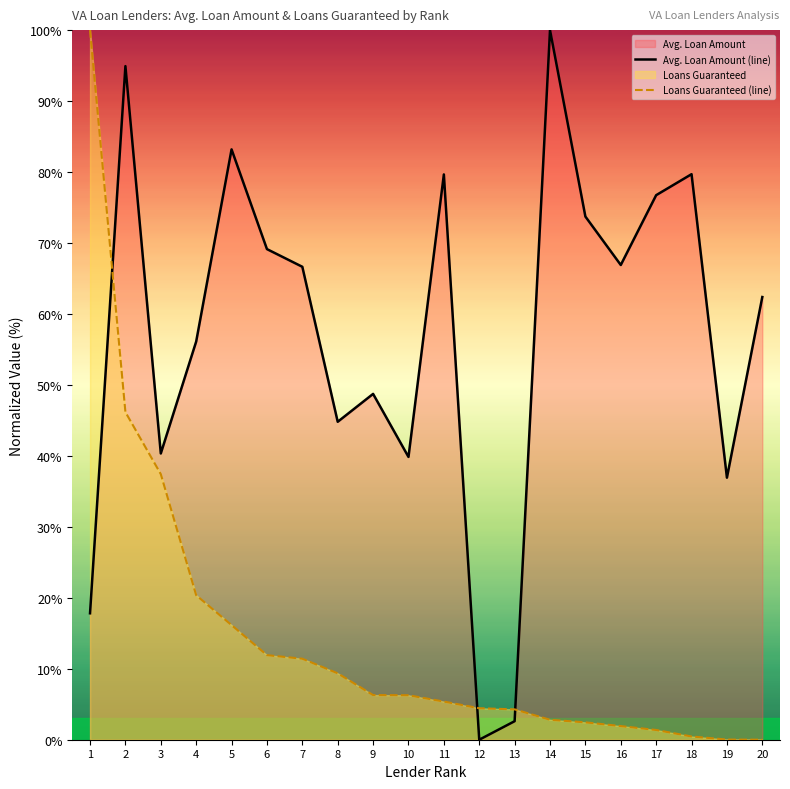

Where is Loans Guaranteed (line) nearest to the value 50?

2